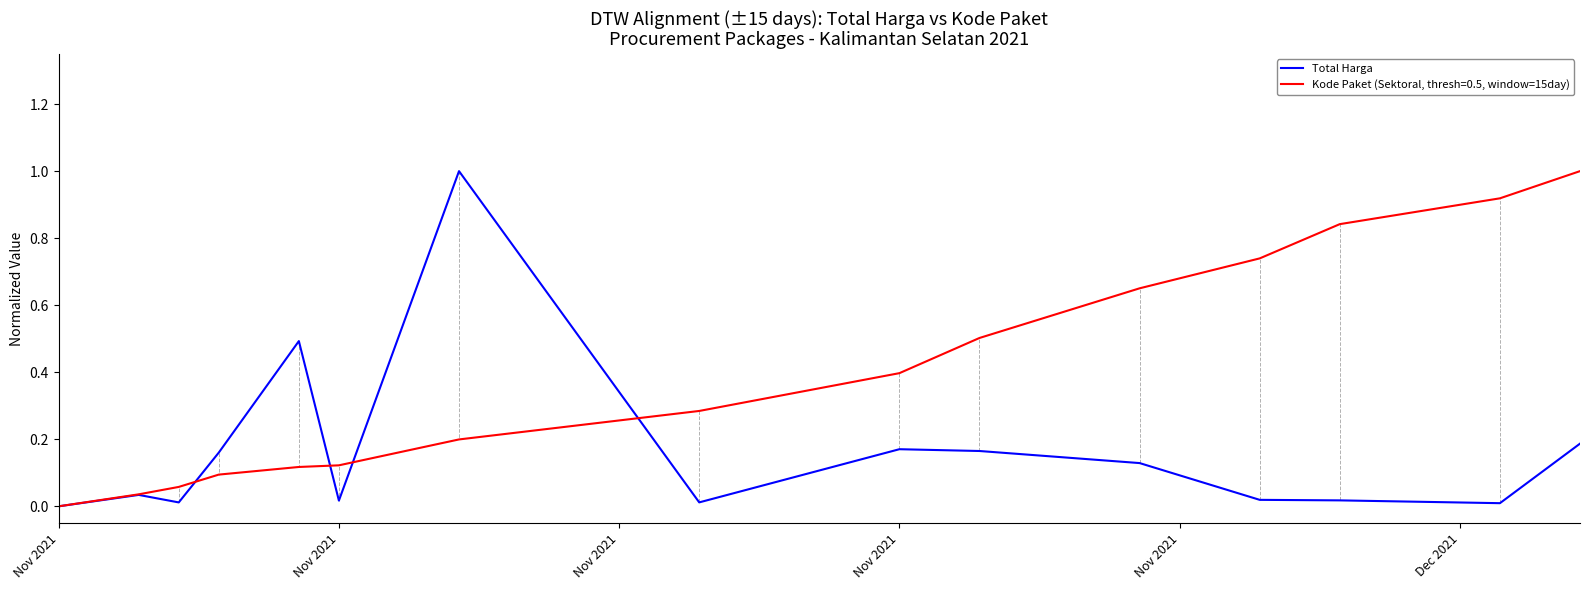

What is the maximum value shown in the chart?

1.0